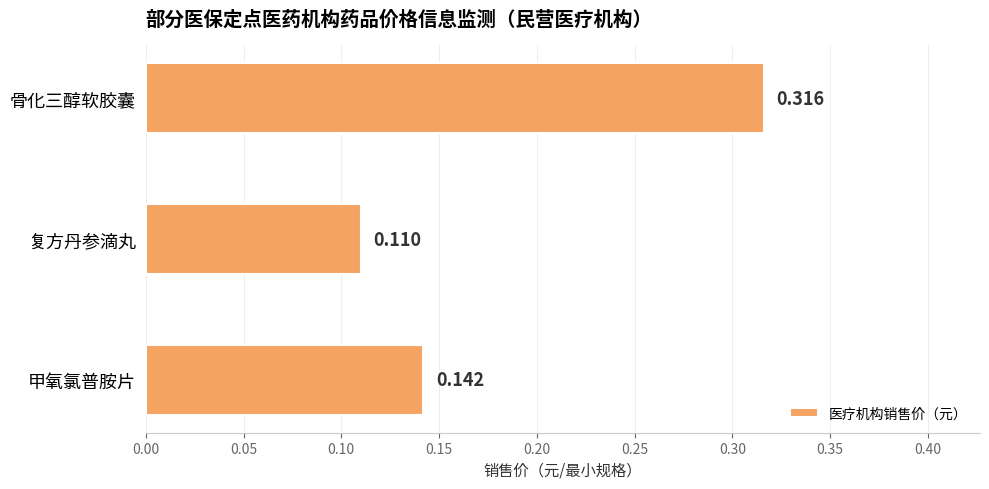

Between 复方丹参滴丸 and 骨化三醇软胶囊, which is larger?

骨化三醇软胶囊